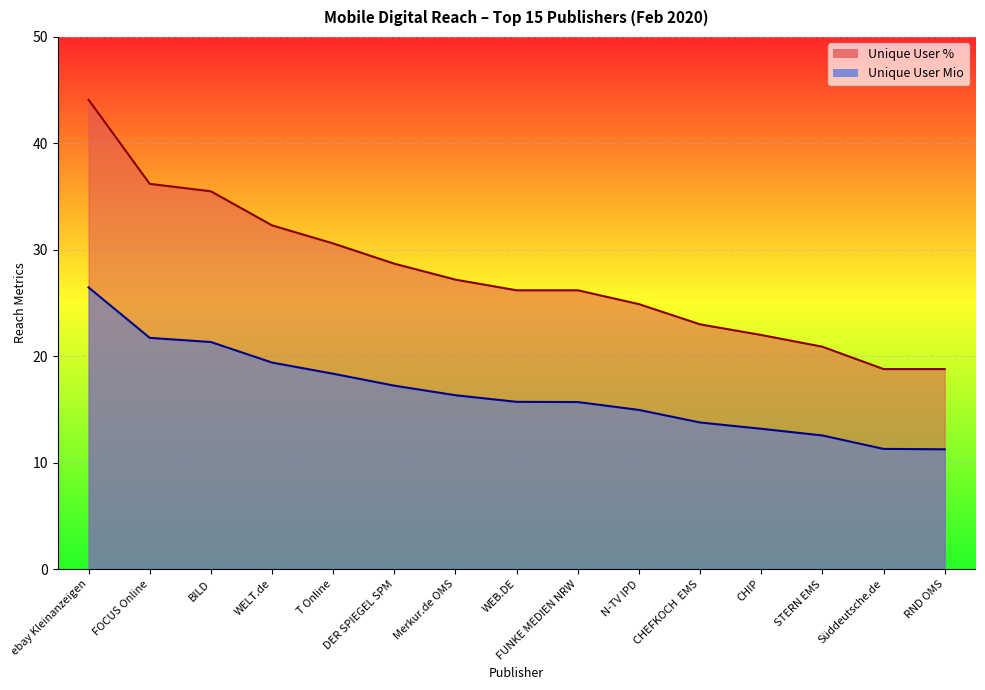

True or false: Unique User % has more than 2 interior local peaks.

False